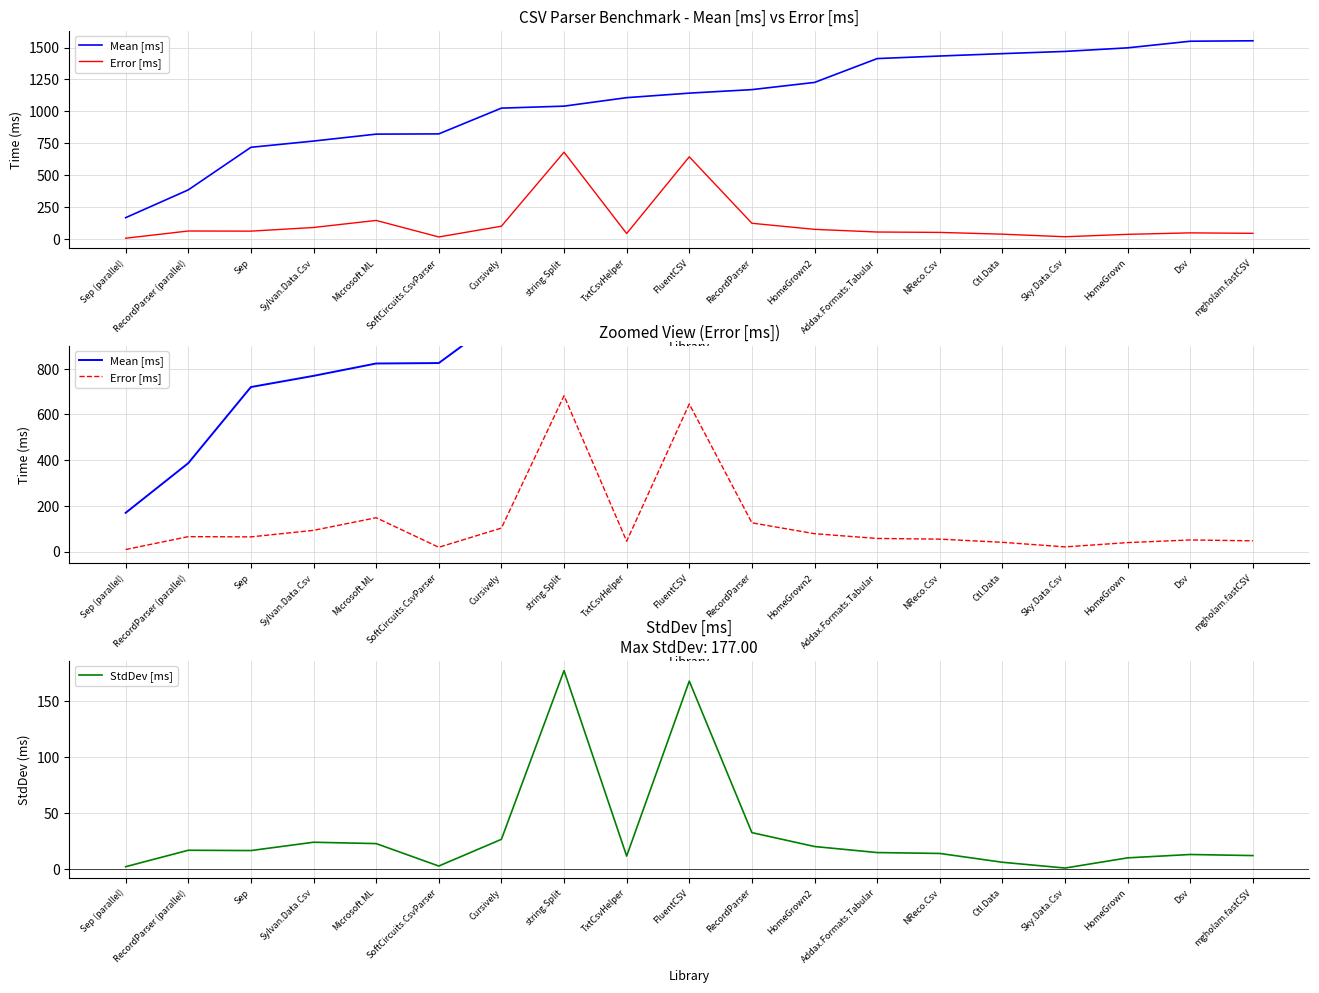

The StdDev [ms] series shows 9.7 at Addax.Formats.Tabular. True or false?

False